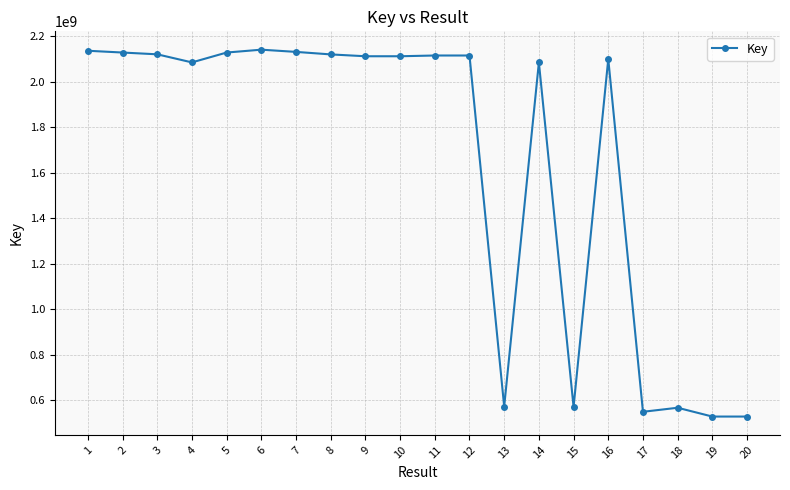

What is the difference between the maximum and minimum values?

1612802760